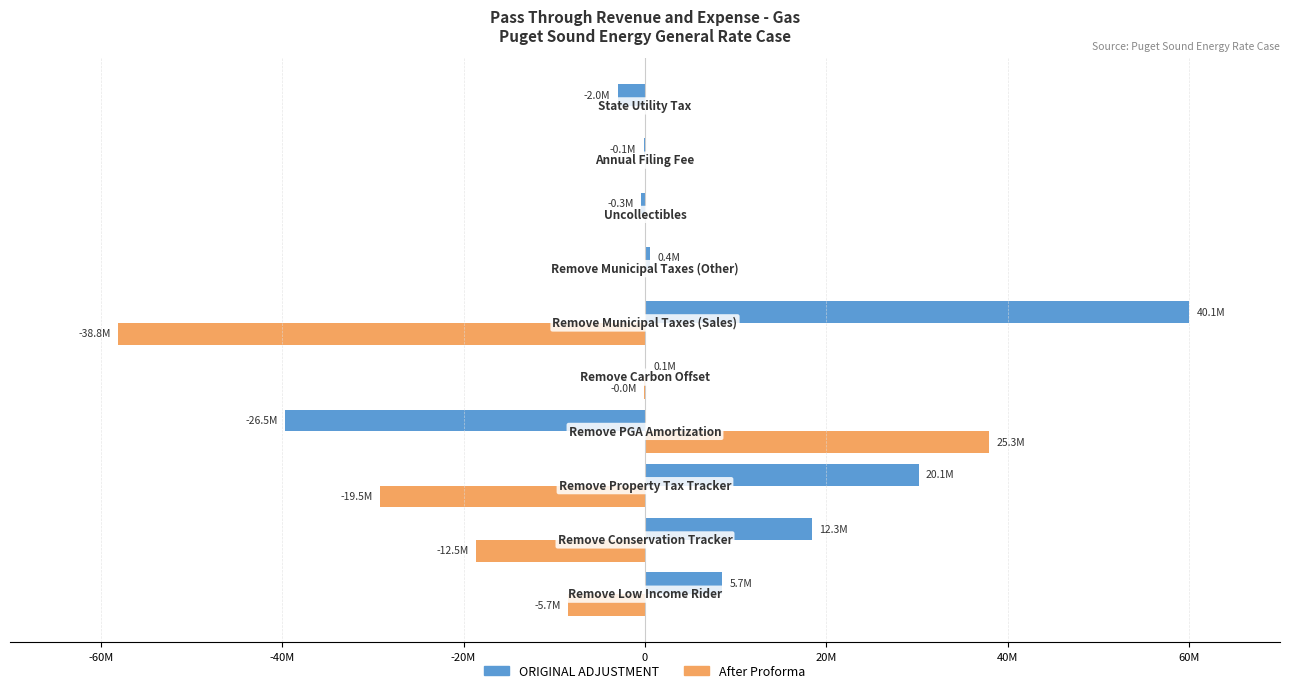

What are all the series names shown in the legend?

ORIGINAL ADJUSTMENT, After Proforma